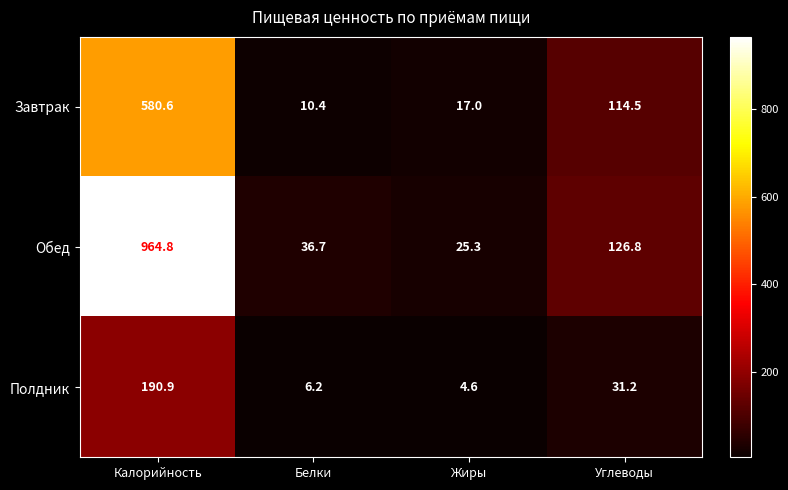

What is the minimum value shown in the chart?

4.6